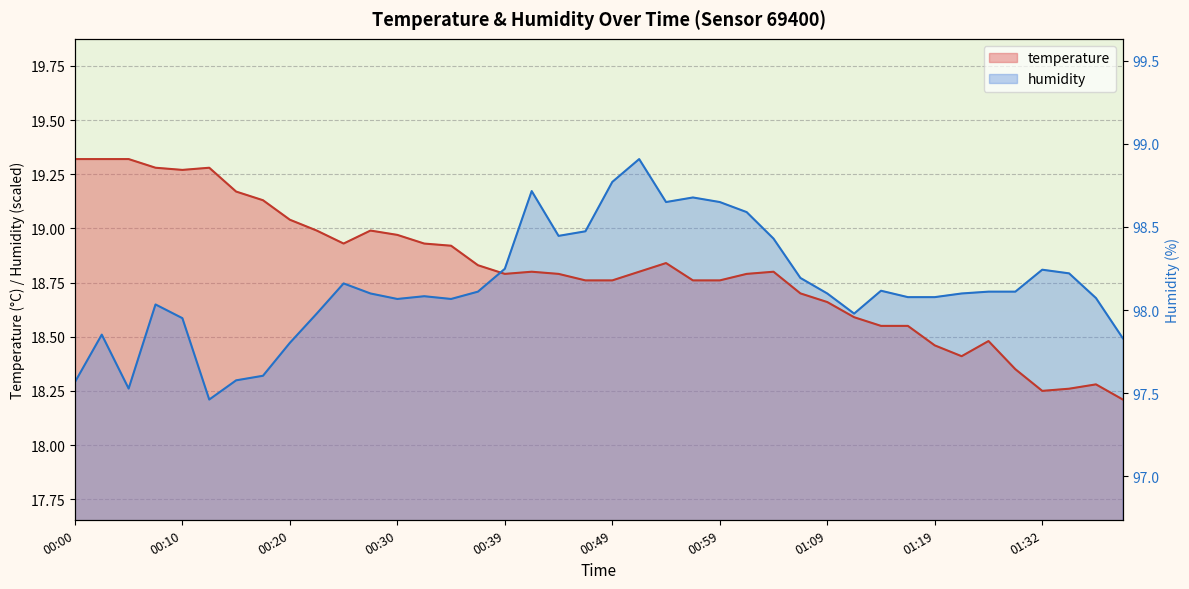

Is the value of humidity at 00:20 greater than the value of temperature at 00:59?

No